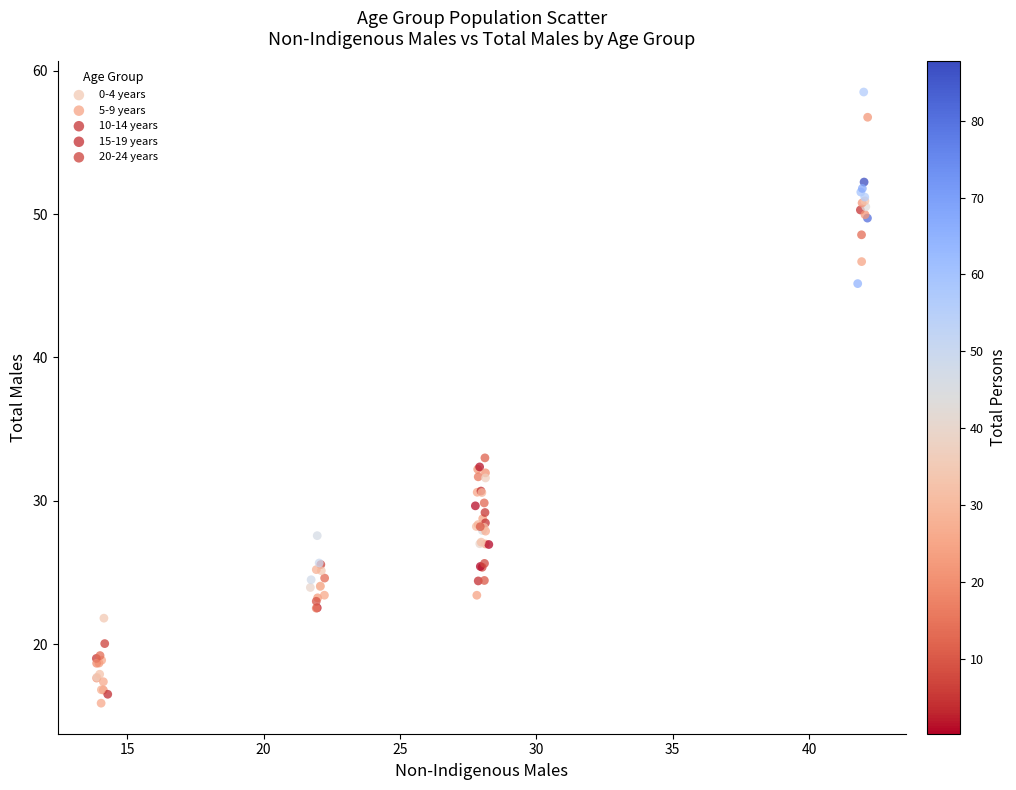

What are all the series names shown in the legend?

0-4 years, 5-9 years, 10-14 years, 15-19 years, 20-24 years